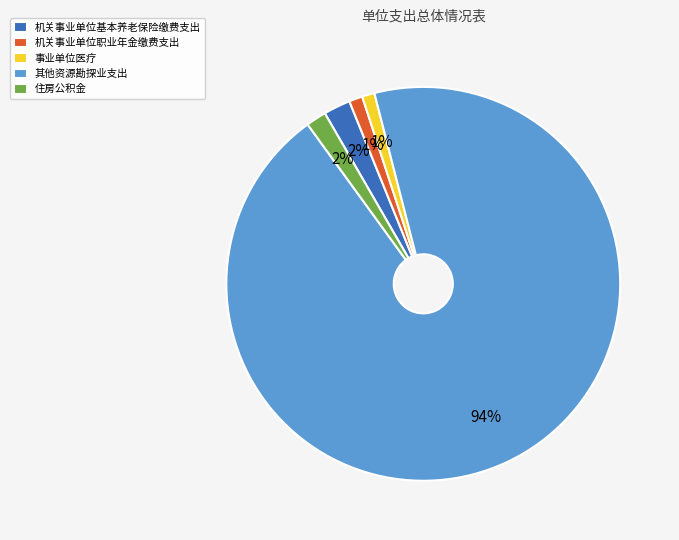

How many slices are in this pie chart?

5